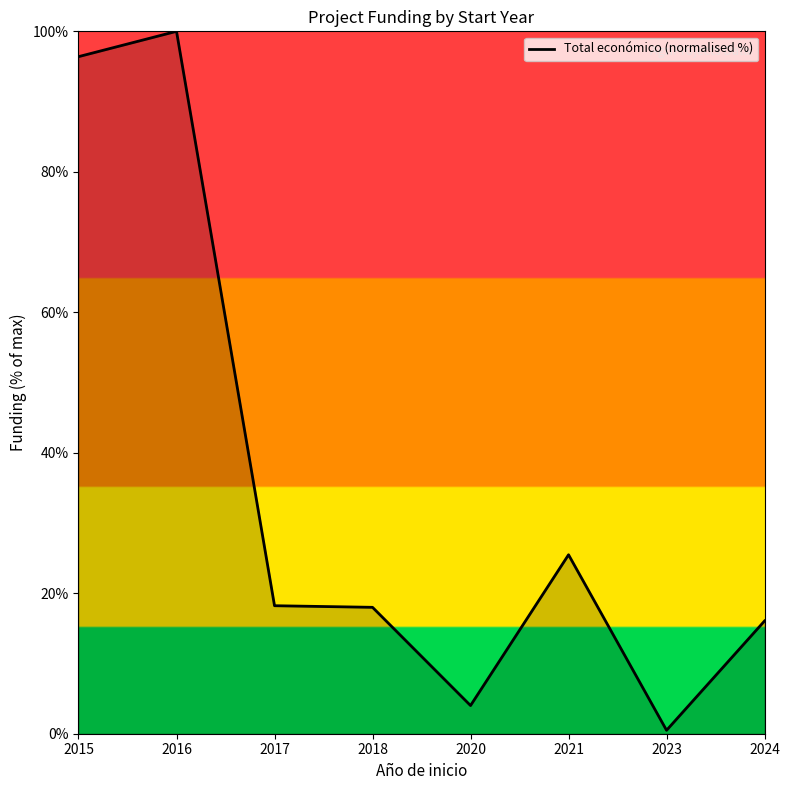

Count the number of data series in this chart.

1